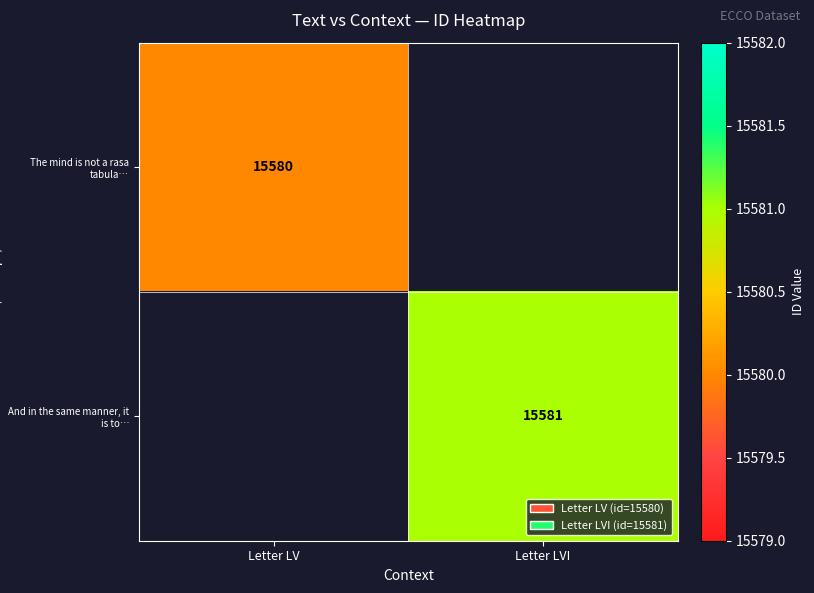

The value of The mind is not a rasa tabula… at Letter LV is 15580. True or false?

True